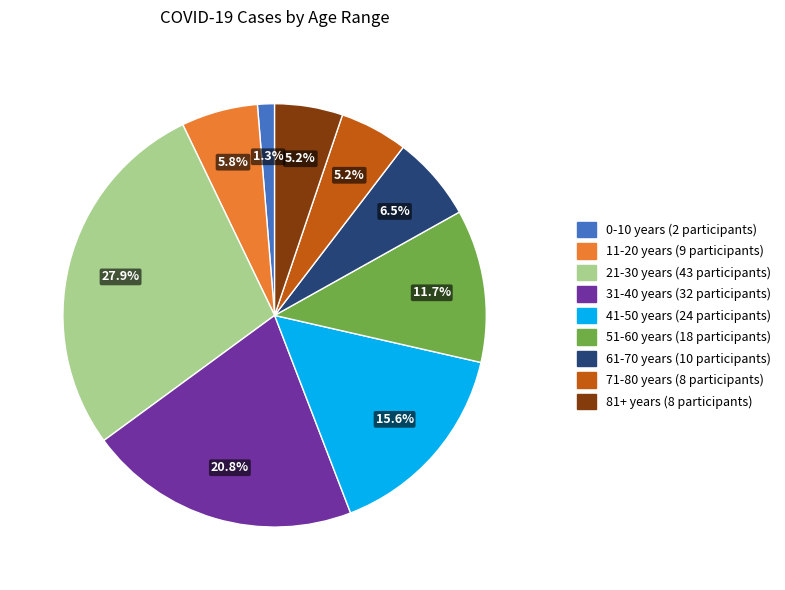

What is the largest slice in the pie chart?

21-30 years